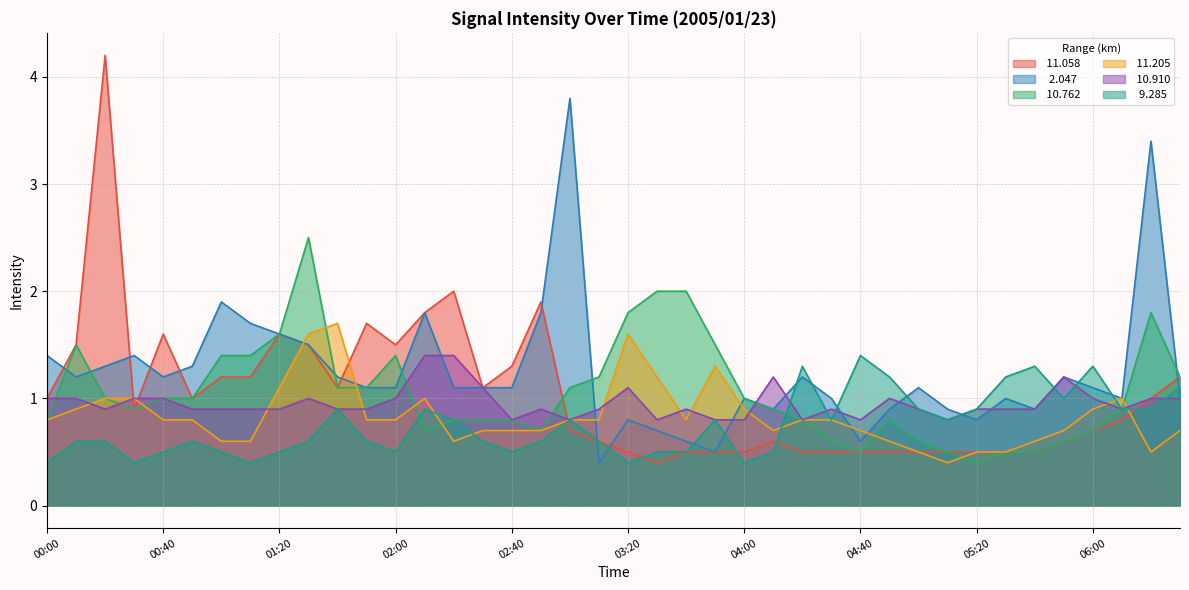

What position from the right is 03:20?

20